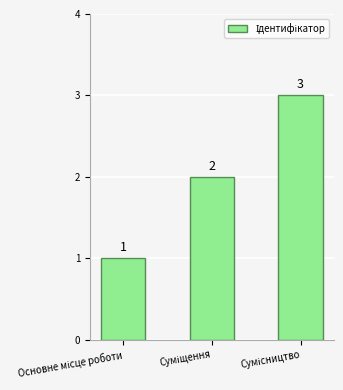

What is the sum of all values?

6